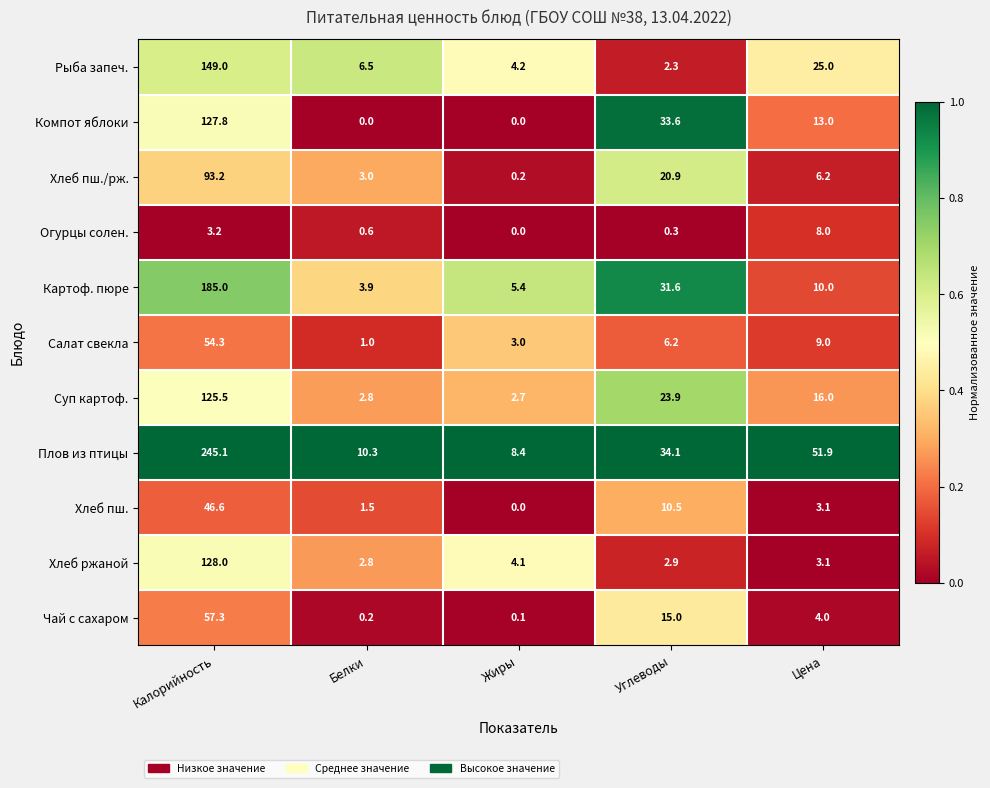

What is the spread (max minus min) of values at Белки?

10.3